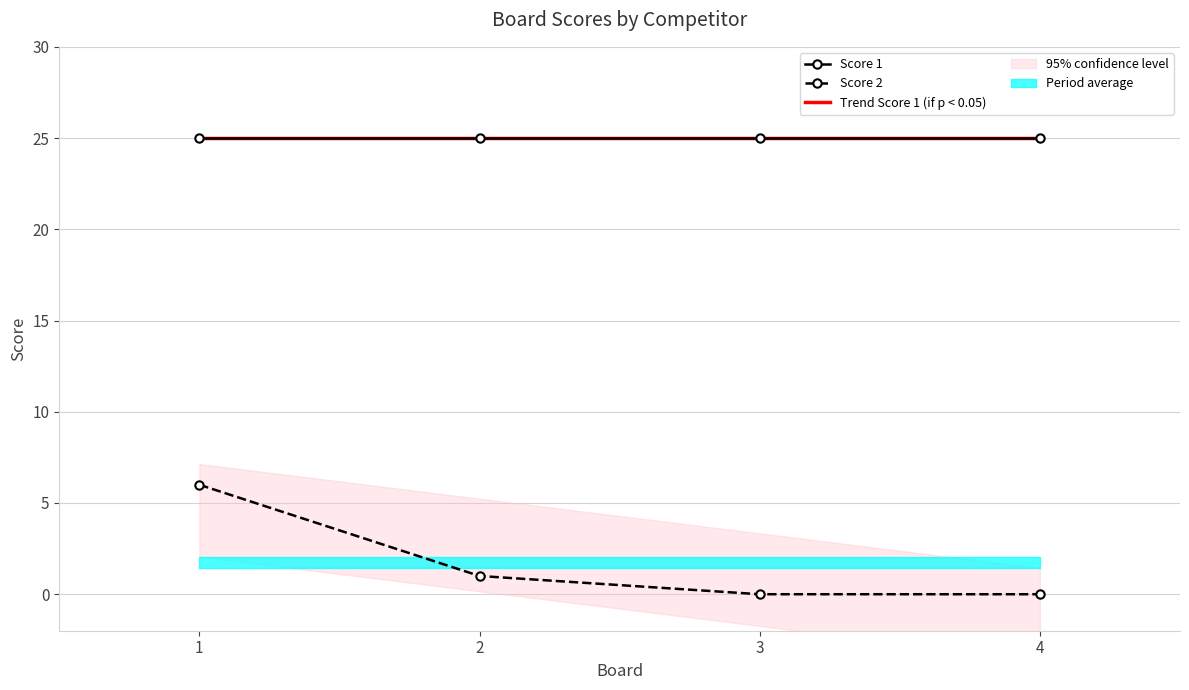

True or false: Score 1 has more than 1 points higher than both neighbors.

False